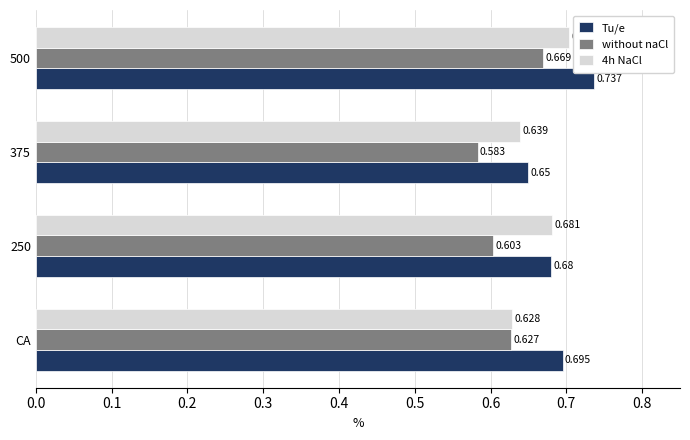

Is the value of Tu/e at 375 greater than the value of 4h NaCl at 500?

No